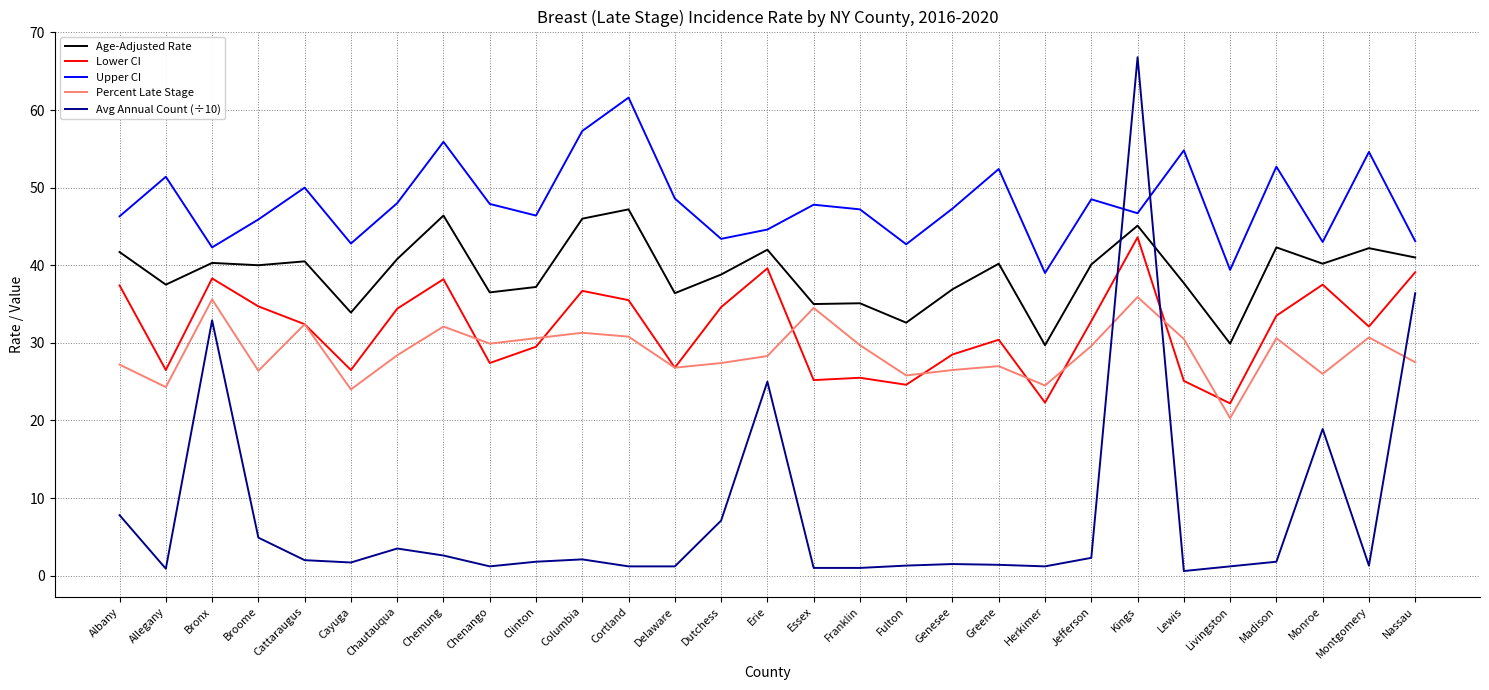

True or false: Upper CI and Age-Adjusted Rate cross at least once.

False